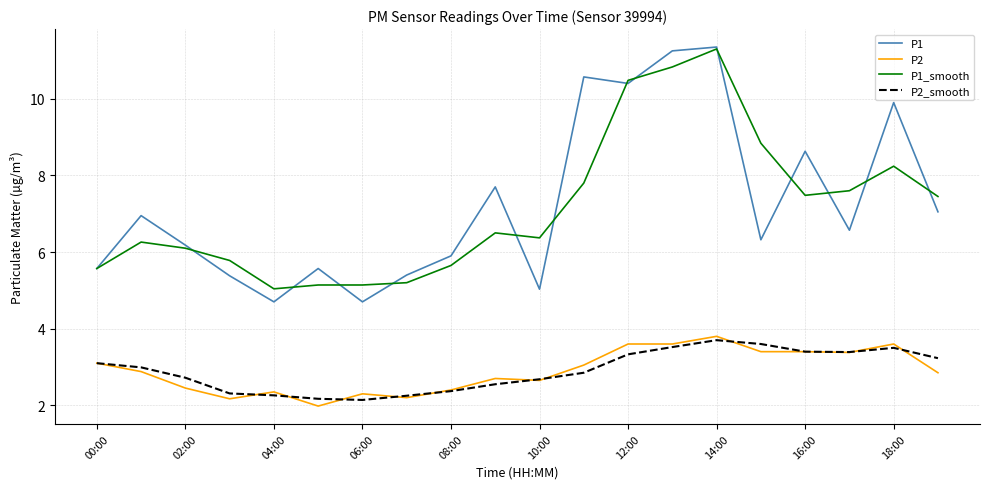

What is the smallest value displayed?

2.0